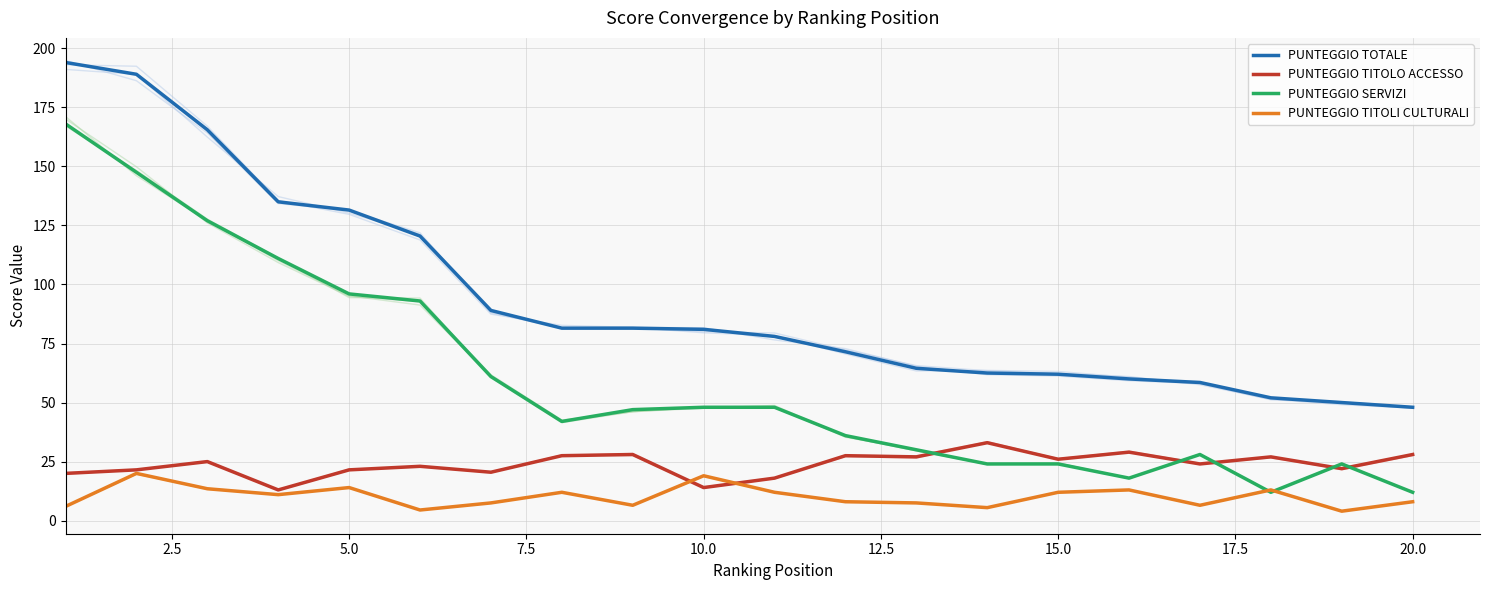

What is the minimum value for PUNTEGGIO SERVIZI?

12.0